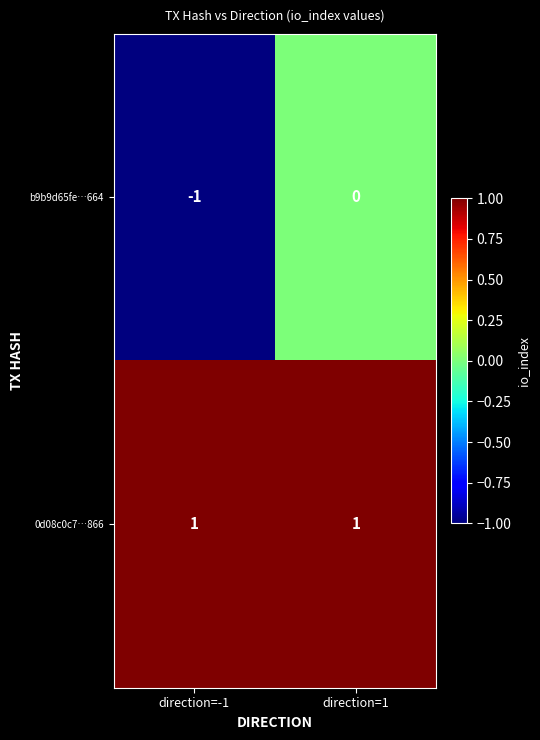

At how many categories does at least one series exceed 0?

2